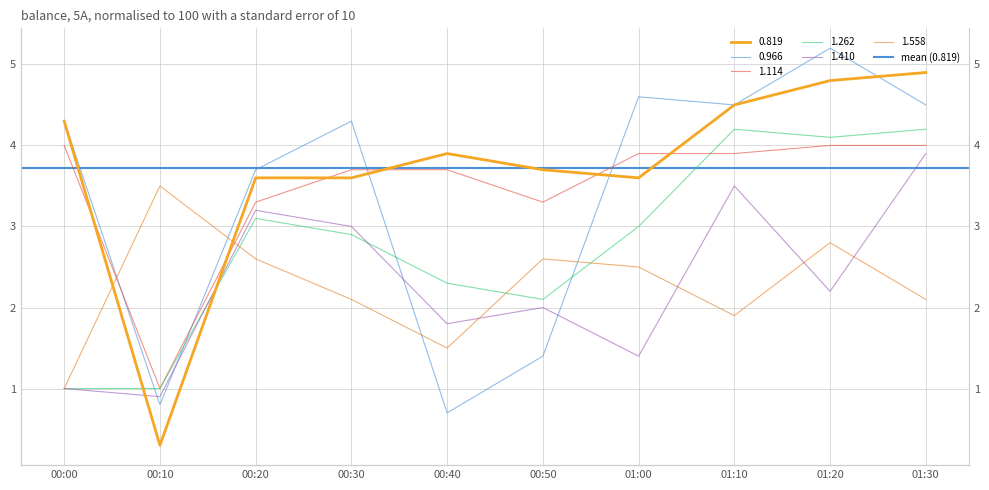

What is the value of the 1.410 point at the 4th from the left?

3.0